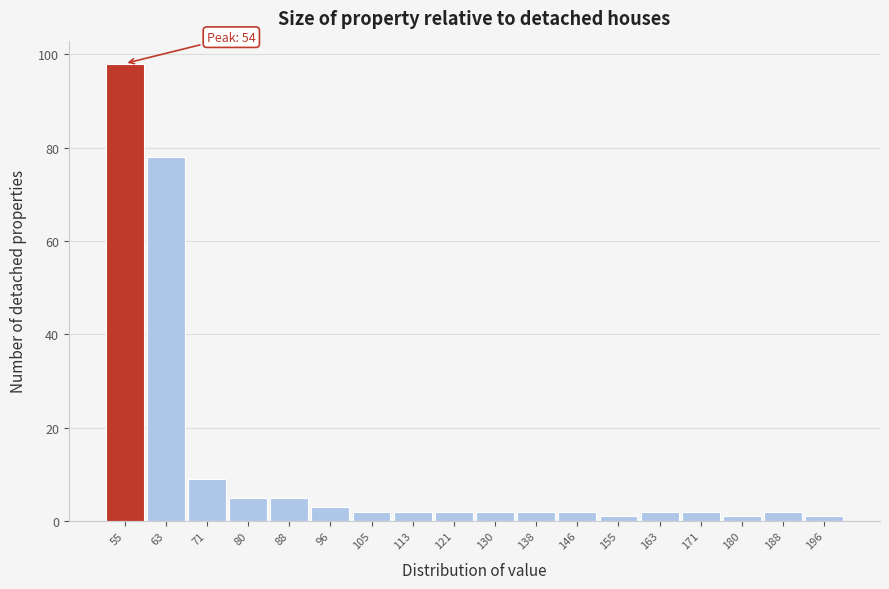

Which range on the x-axis has the tallest bar?

51 to 59